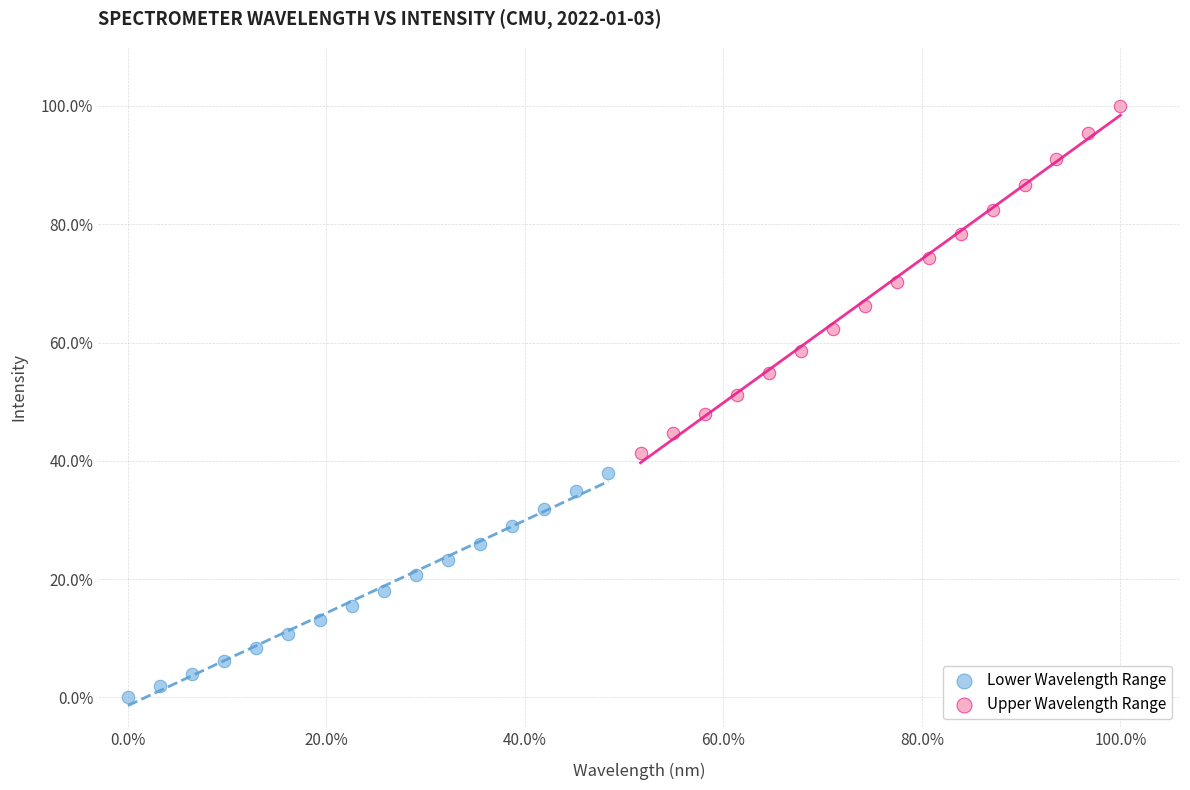

Which series has the widest spread of Y values?

Upper Wavelength Range